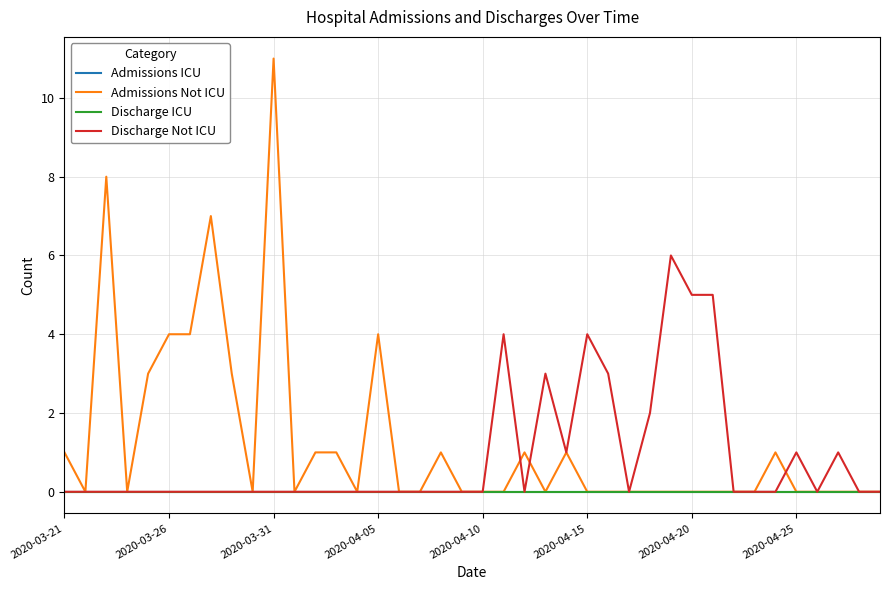

Which series has the largest range (max minus min)?

Admissions Not ICU